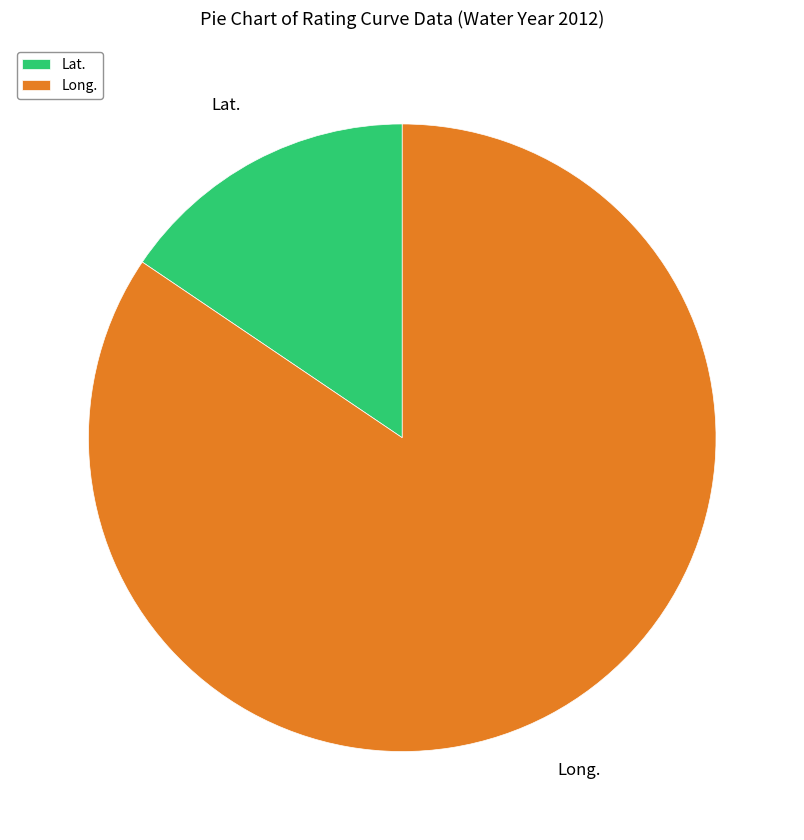

What is the majority slice?

Long.